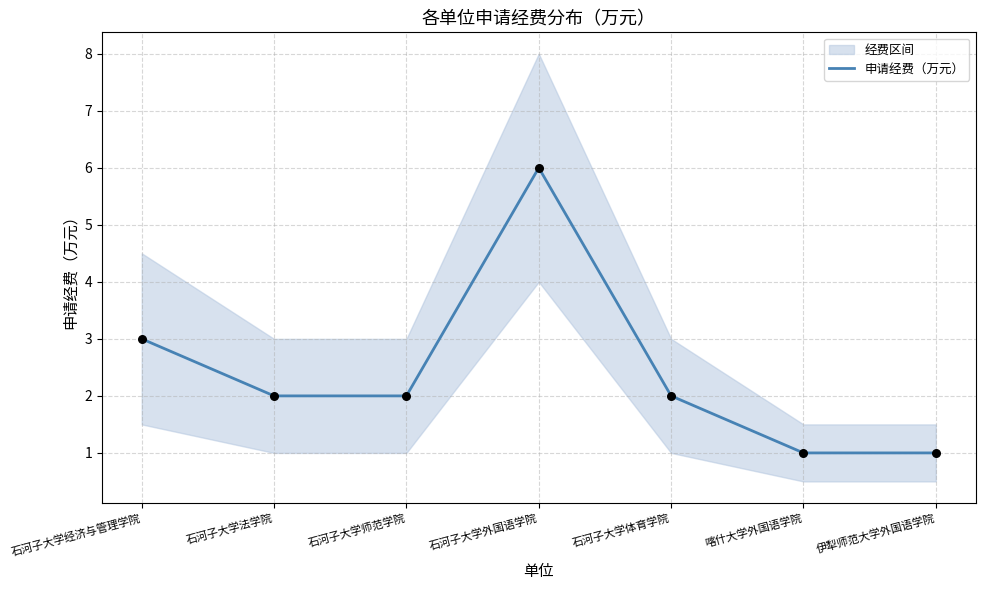

Which has a higher value, 伊犁师范大学外国语学院 or 石河子大学师范学院?

石河子大学师范学院